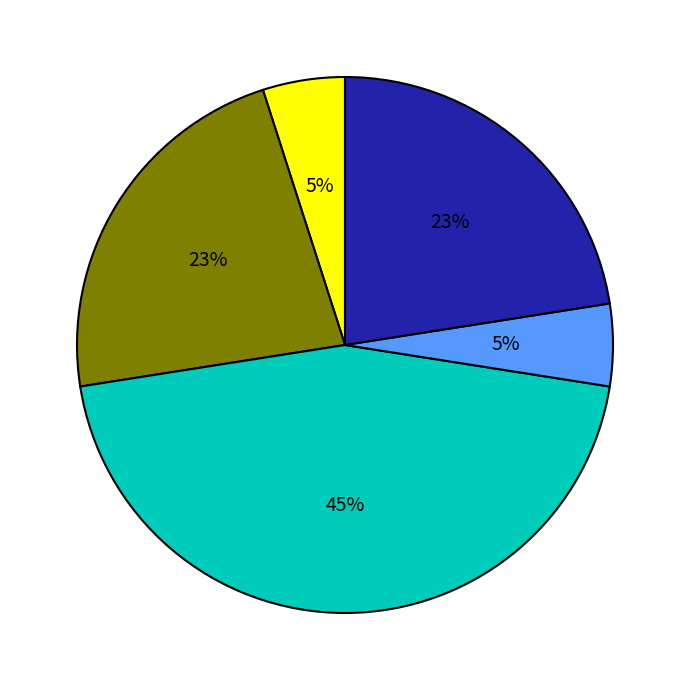

Does any single category account for the majority?

No